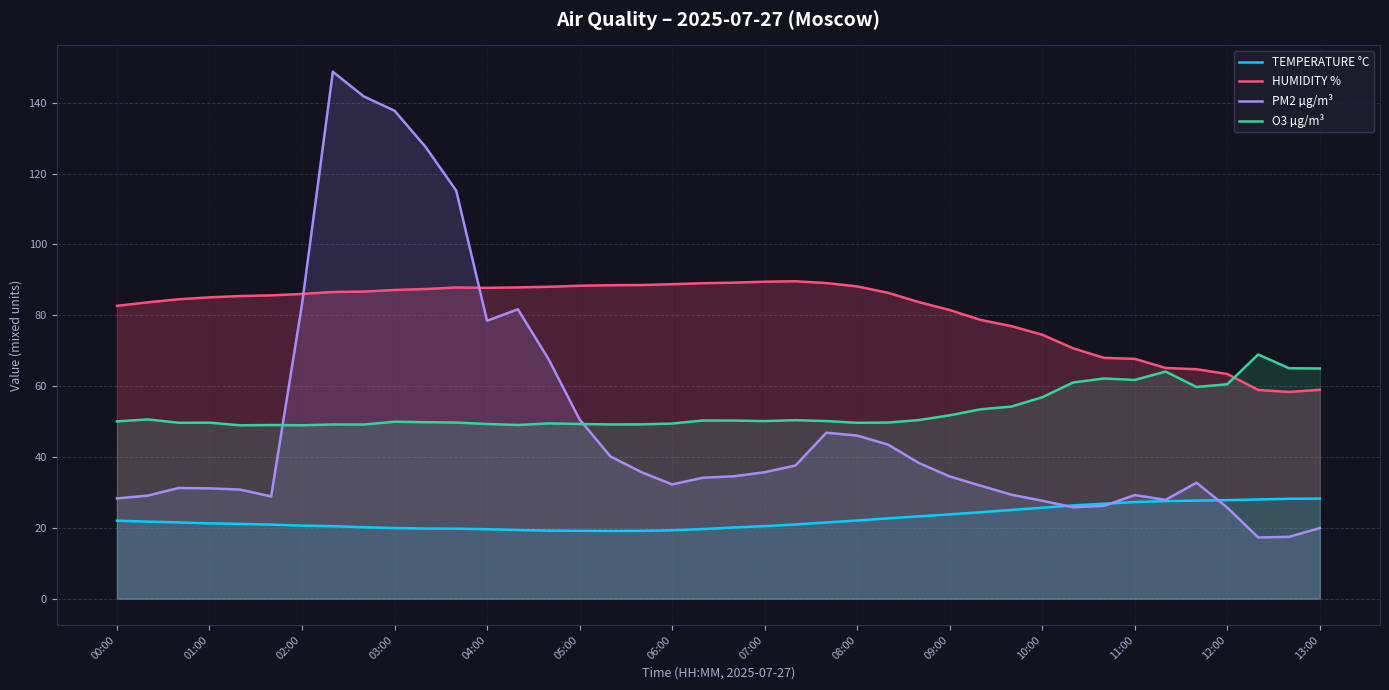

Is it true that PM2 µg/m³ equals 50.6 at 05:00?

True